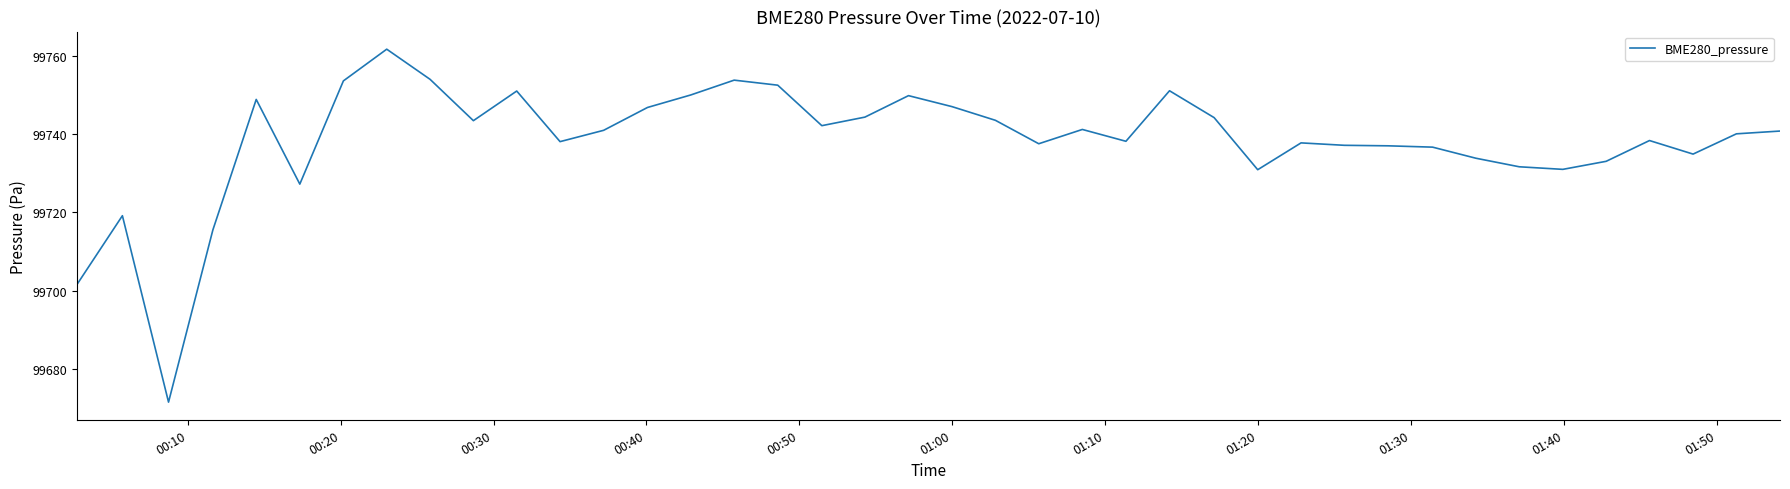

What is the maximum value shown in the chart?

99761.8